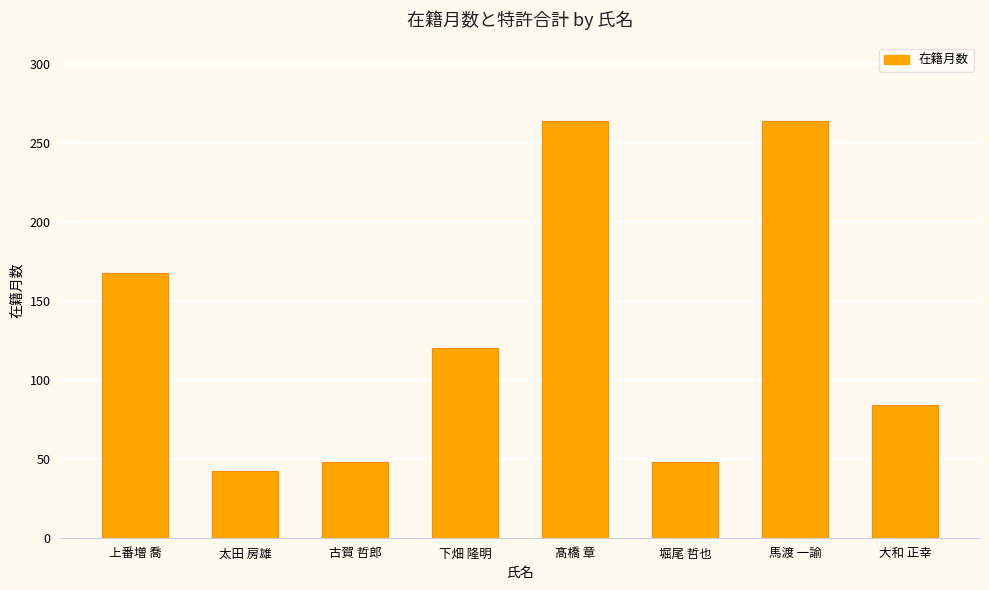

What is the average value?

130